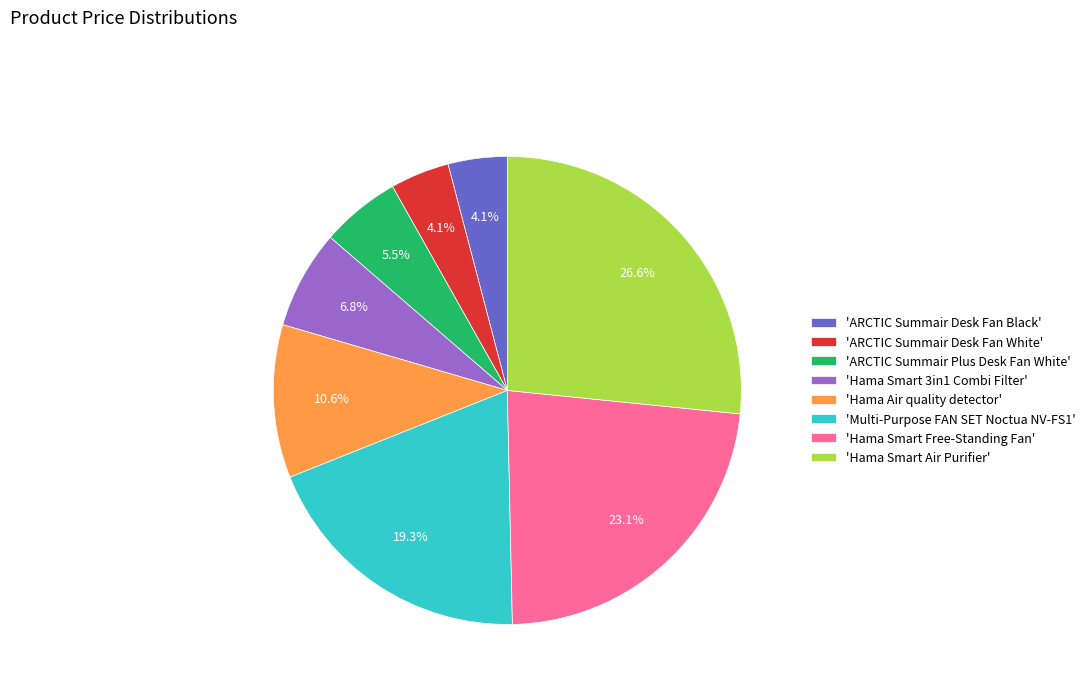

Does 'ARCTIC Summair Desk Fan White' account for over 50% of the chart?

No